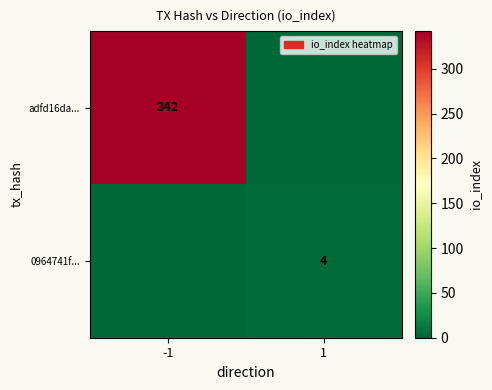

What is the spread (max minus min) of values at -1?

342